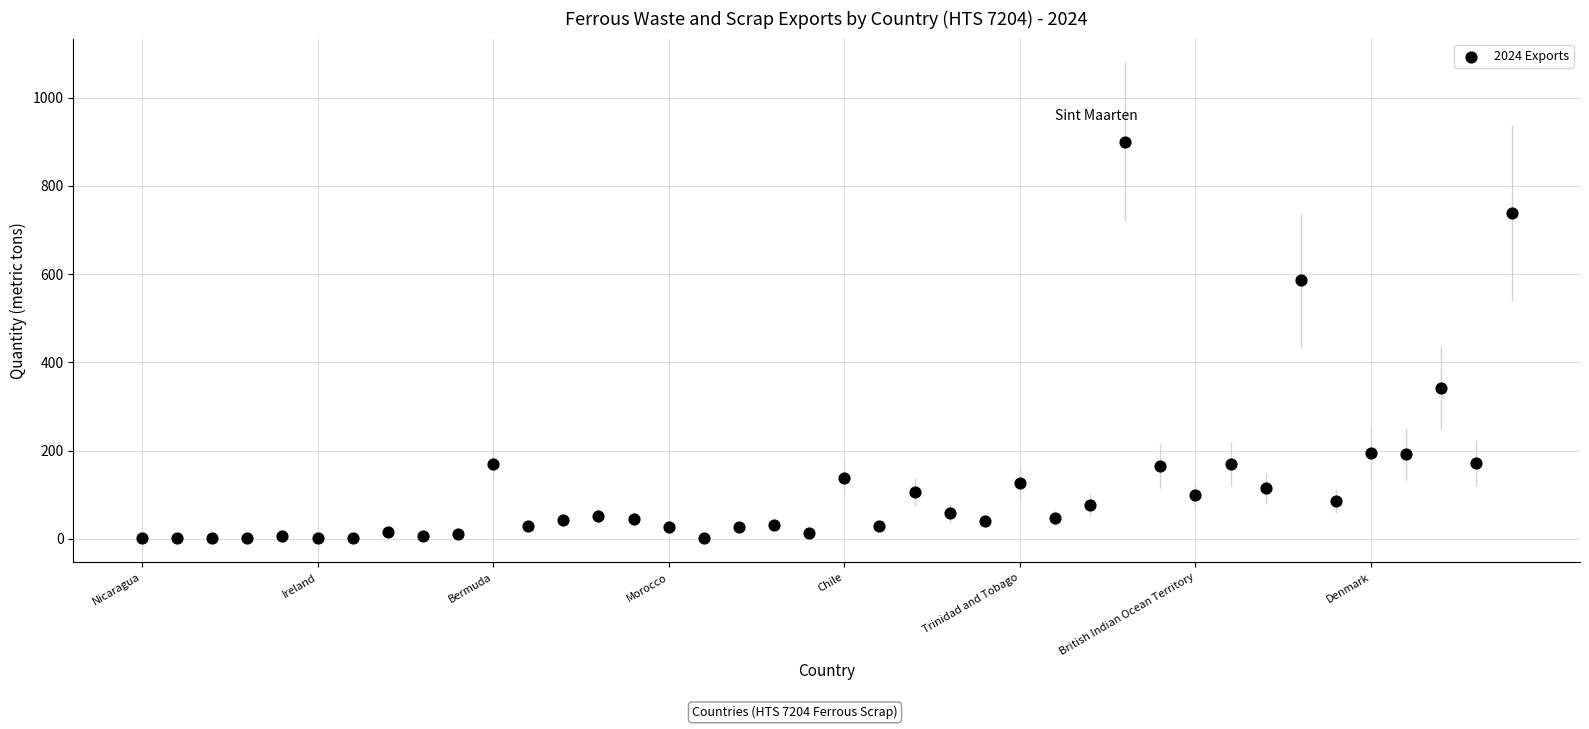

What Y value in the scatter plot is closest to 450?

342